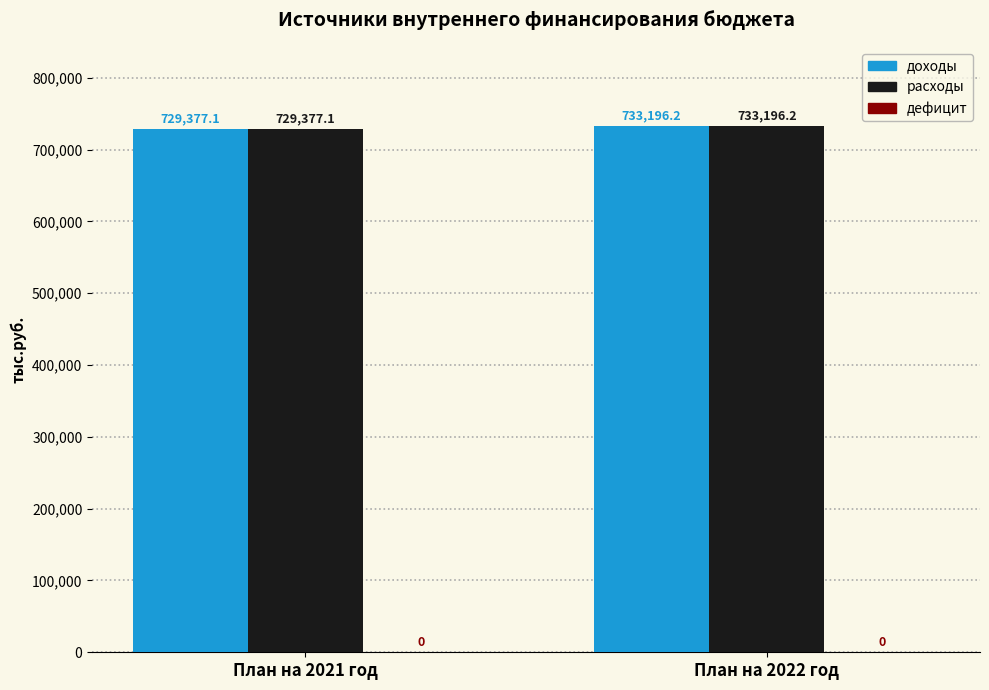

How many groups of bars are there?

2